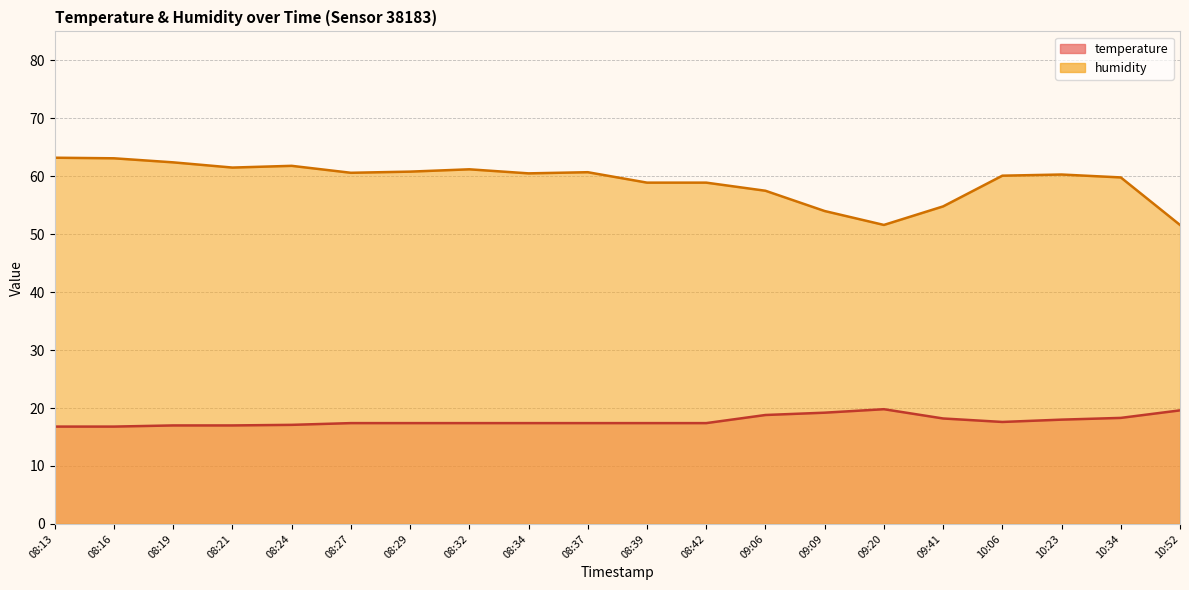

True or false: humidity and temperature cross at least once.

False